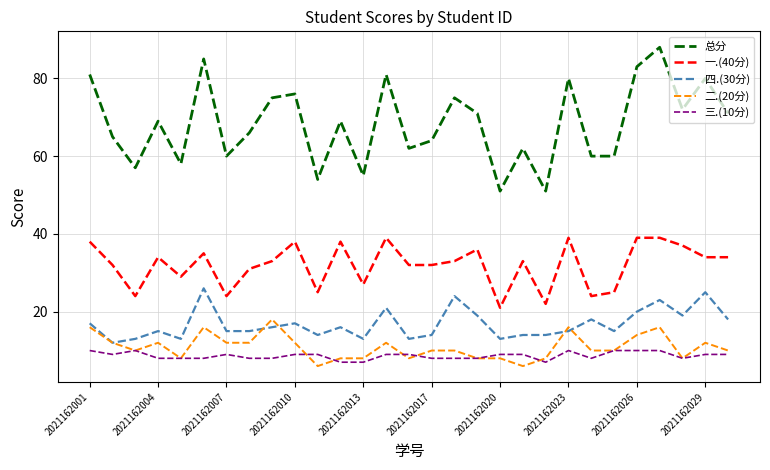

List the series in order of their peak value, highest first.

总分, 一.(40分), 四.(30分), 二.(20分), 三.(10分)